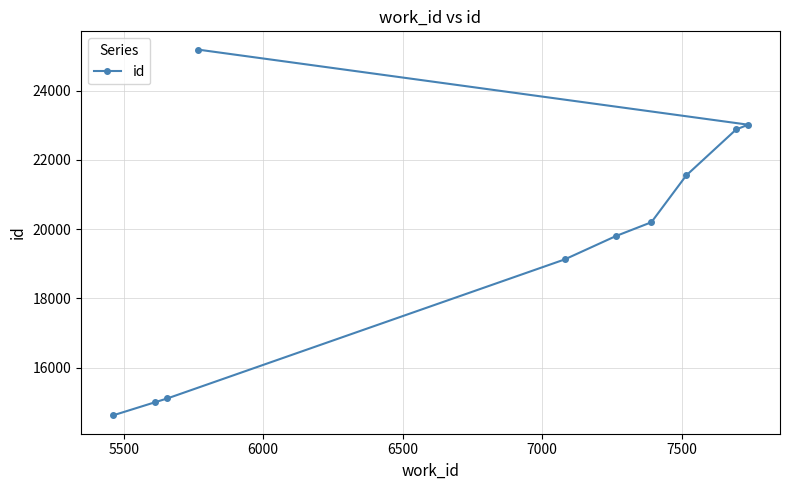

What is the smallest value displayed?

14617